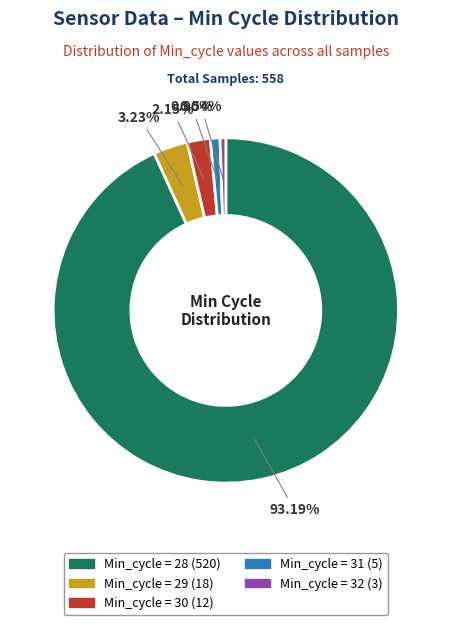

Is there a majority slice in this chart?

Yes